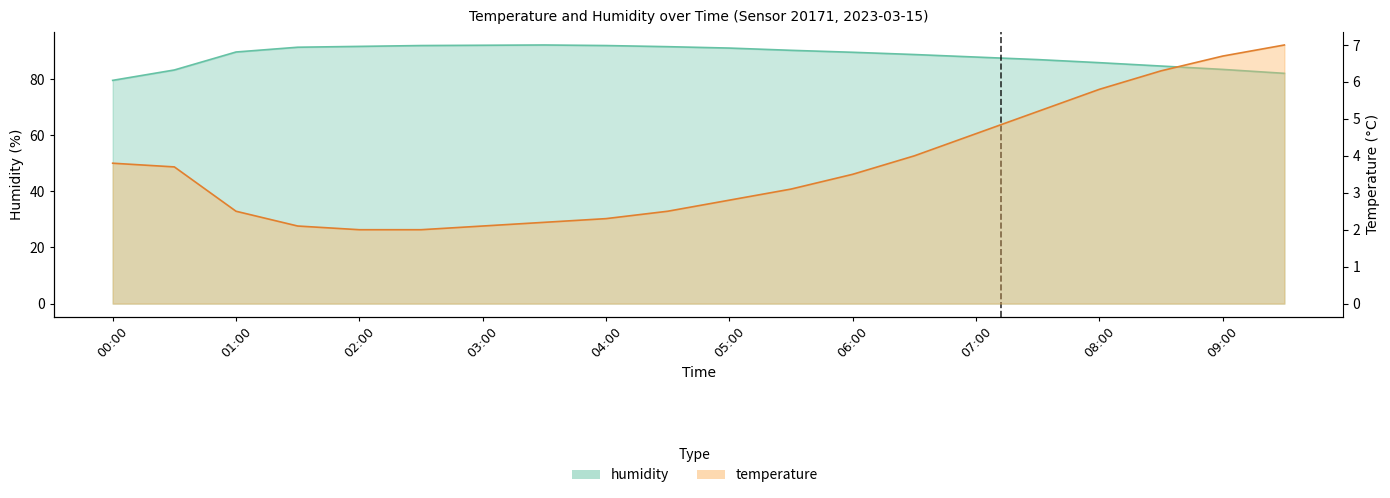

What is the total value across all series at 02:30?

93.9